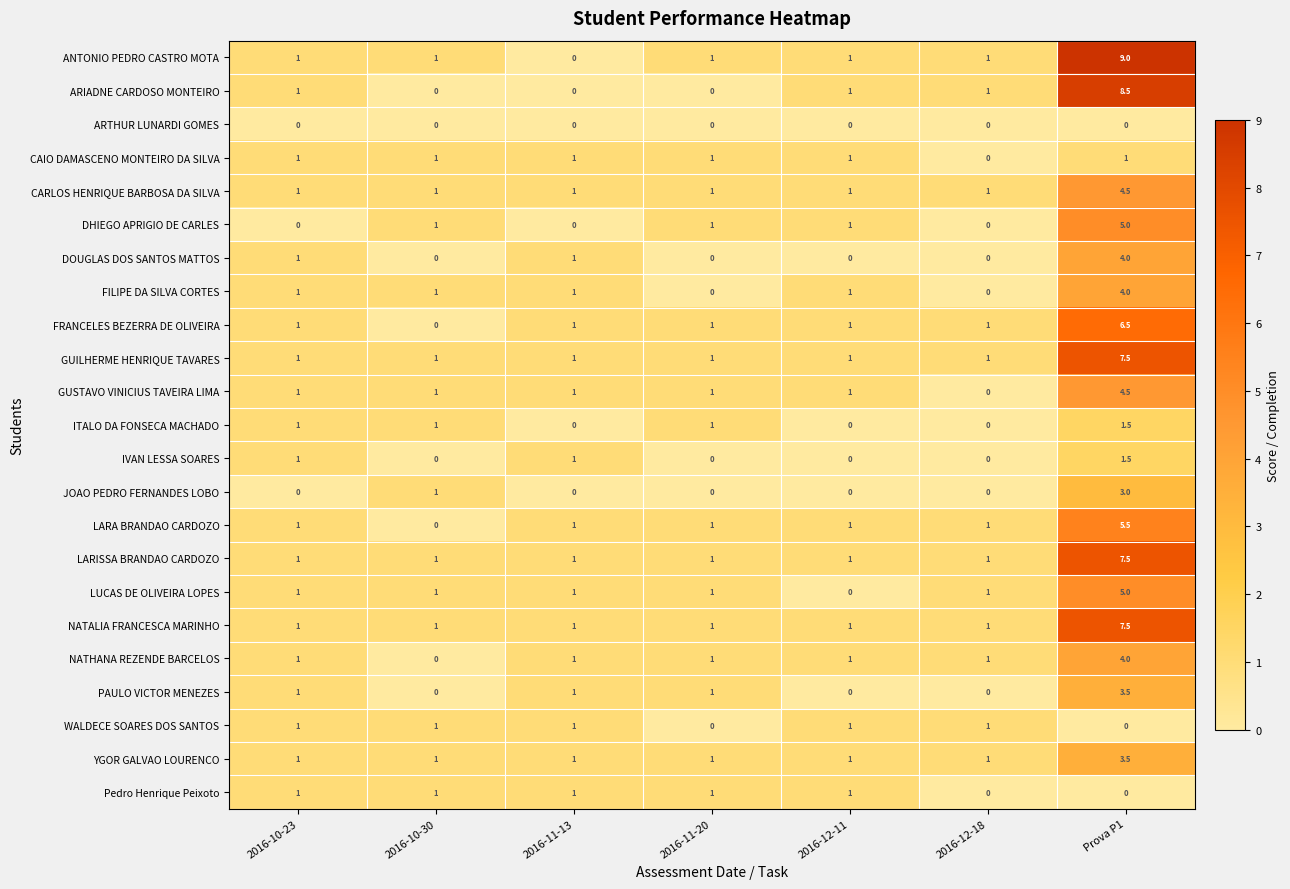

What is the highest value of the LARISSA BRANDAO CARDOZO series?

7.5